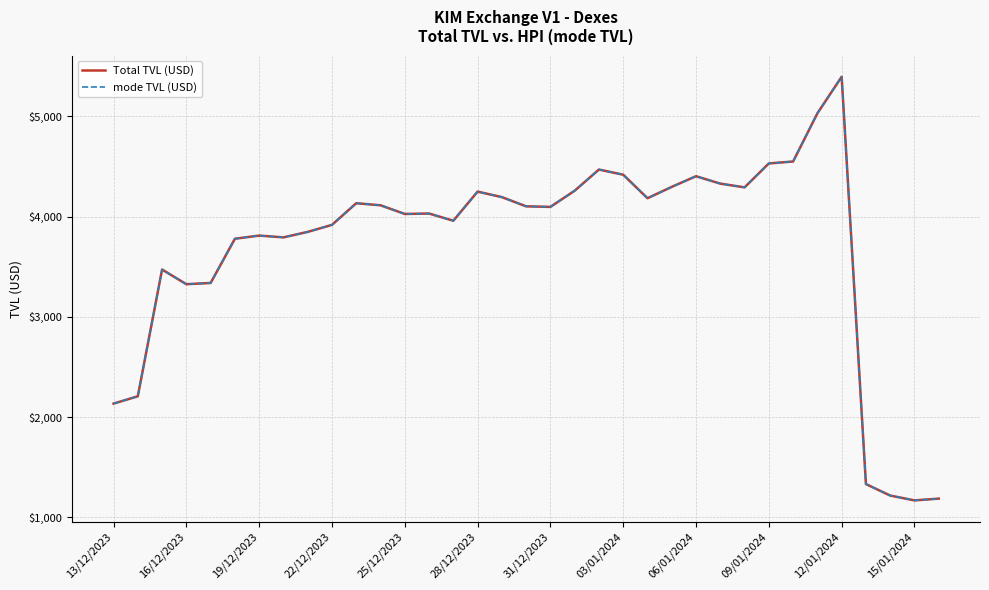

Does the chart have visible grid lines?

Yes